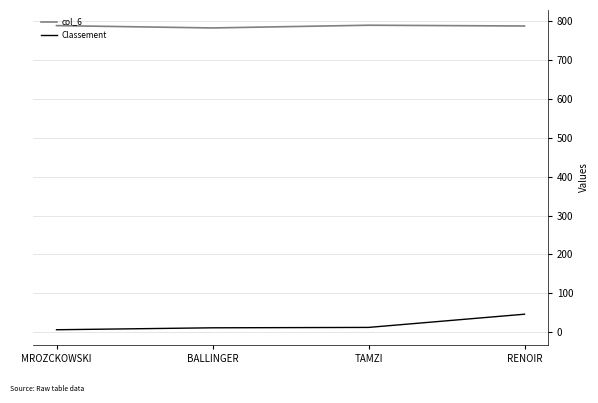

Rank the series at RENOIR from highest to lowest value.

col_6, Classement